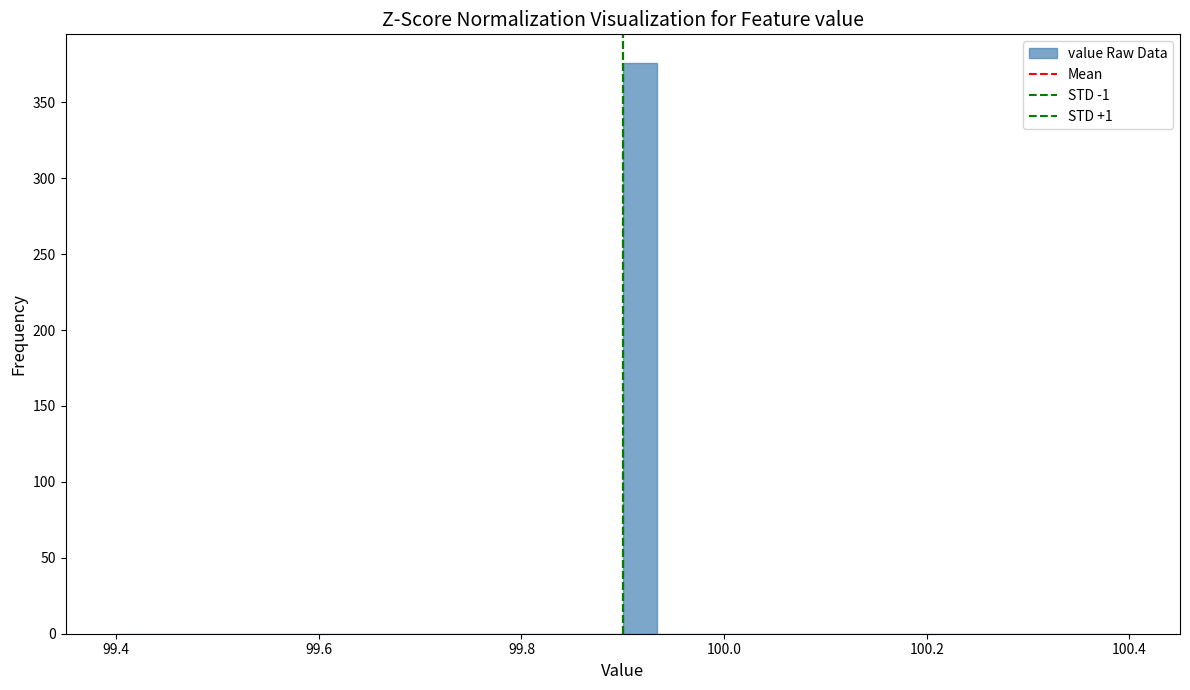

Read against the x-axis, roughly where is the centre of the tallest bar?

99.92